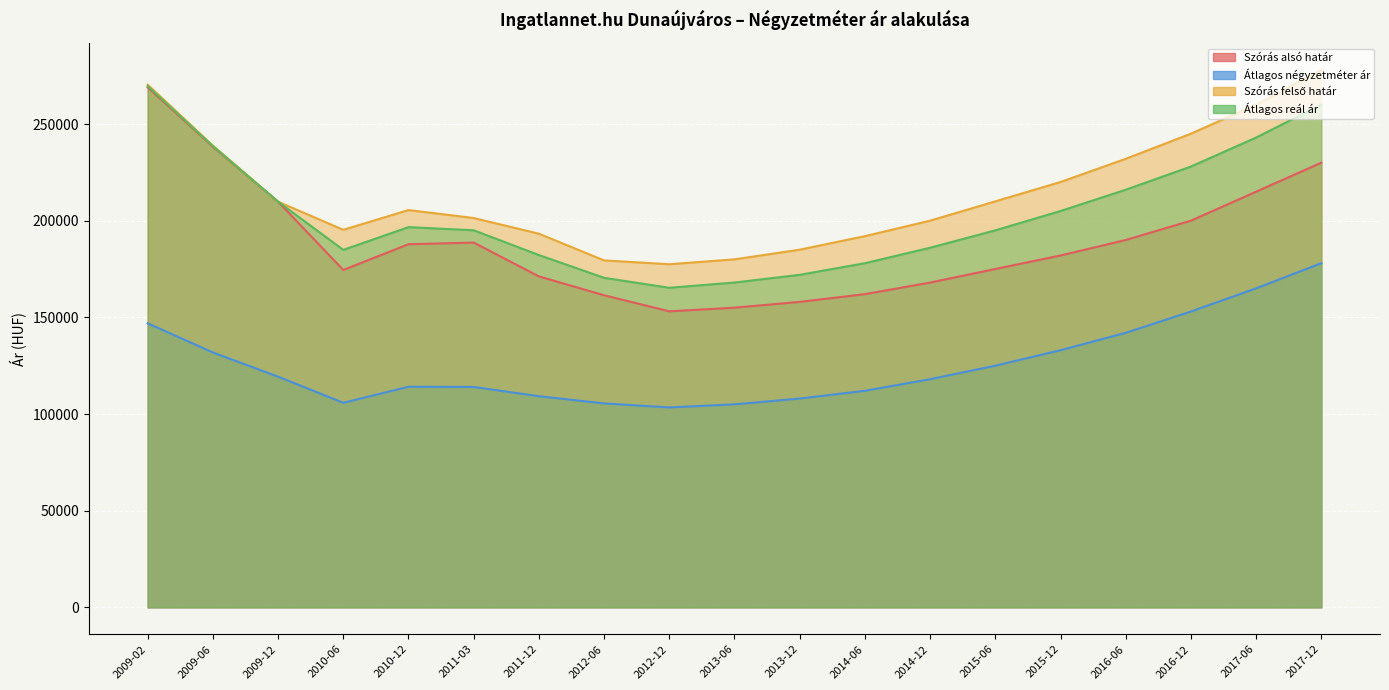

How many categories are shown in the chart?

19